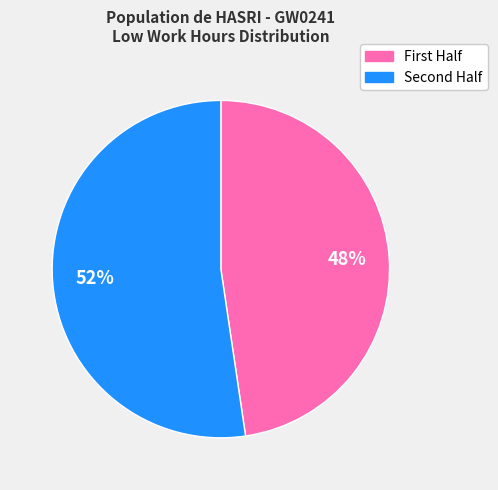

To the nearest percent, what is the average slice percentage?

50%